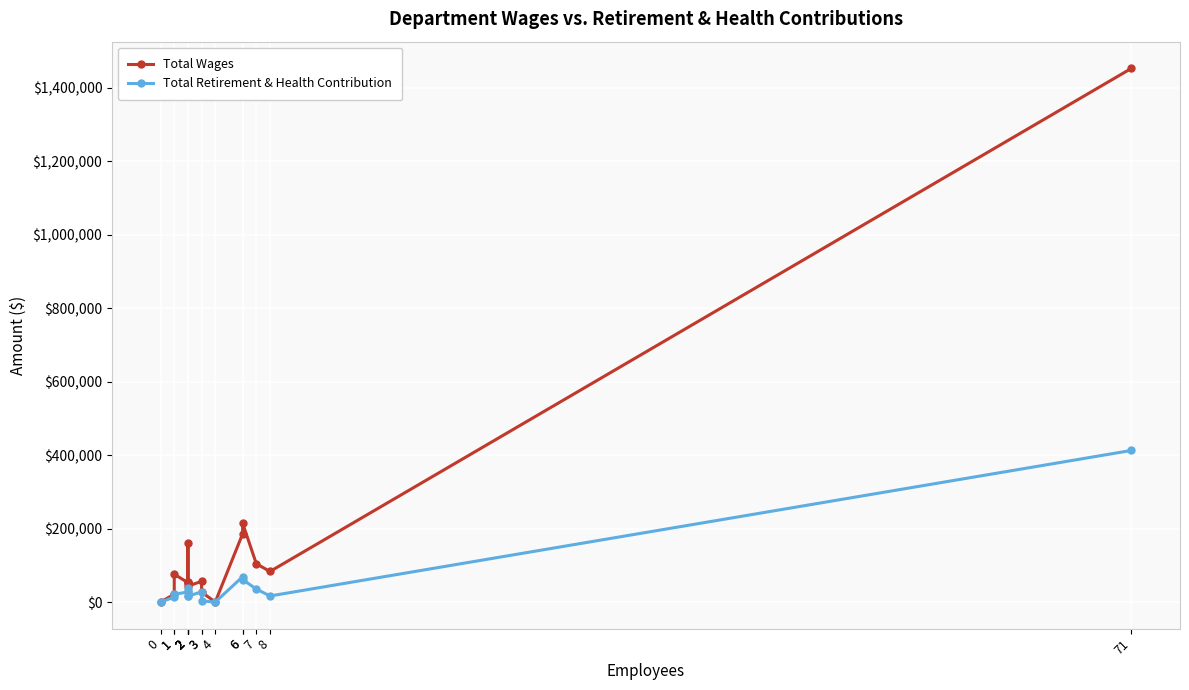

Rank the categories by Total Wages value from lowest to highest.

0, 4, 1, 3, 2, 2, 2, 2, 3, 1, 8, 7, 2, 6, 6, 71